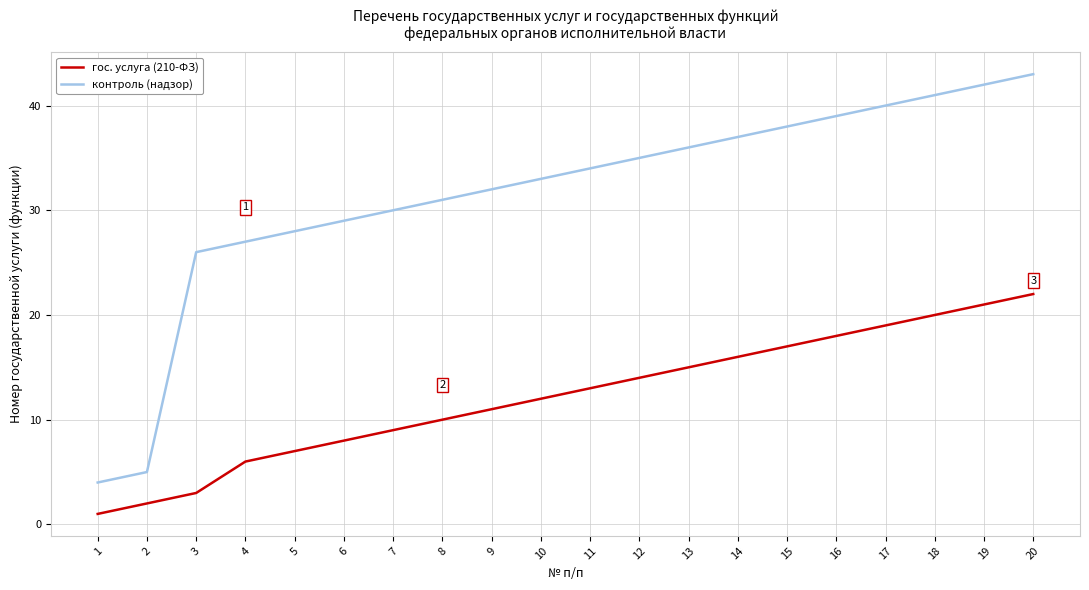

Does the chart display data point markers on the line(s)?

No